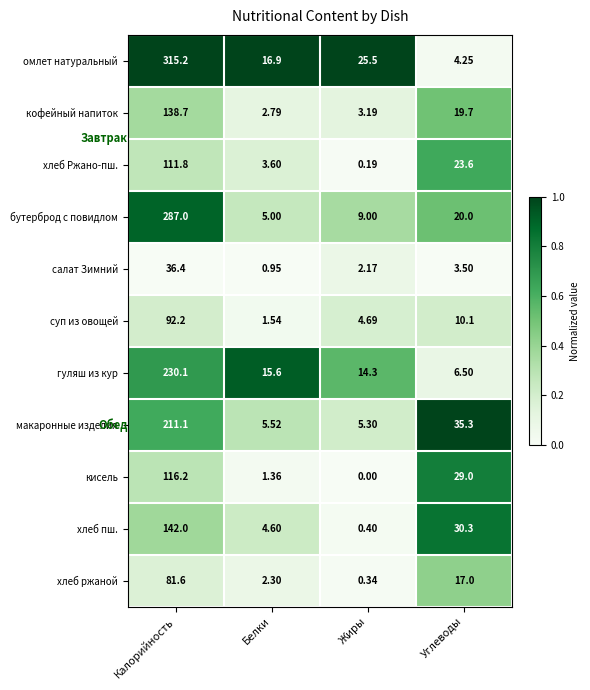

Which series has the largest total across all categories?

омлет натуральный